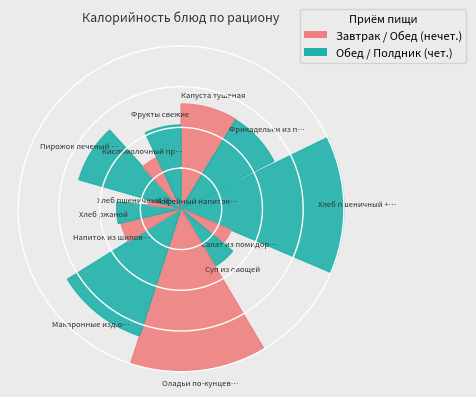

Approximately how many times larger is the value at Суп из овощей compared to Хлеб пшеничный +яйцо+масло?

0.4